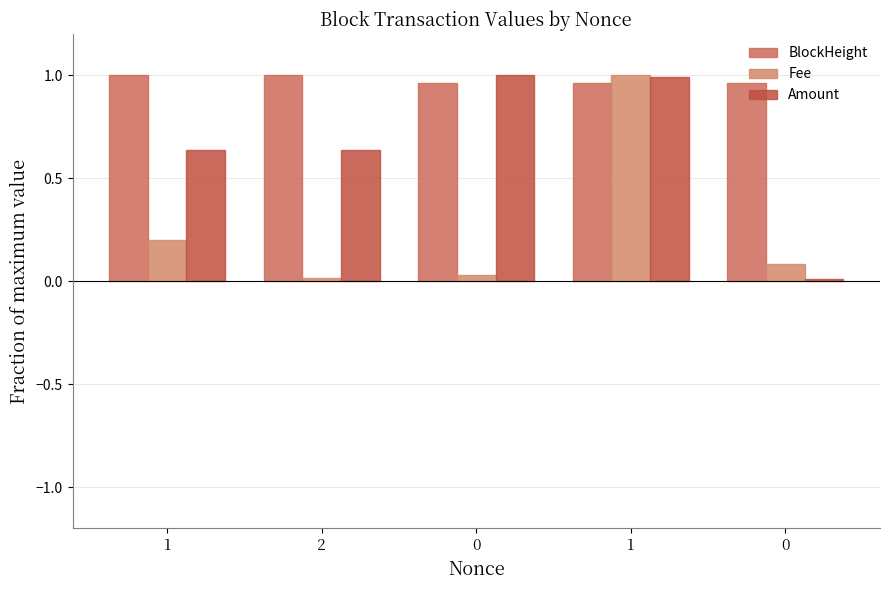

How many groups of bars are there?

5